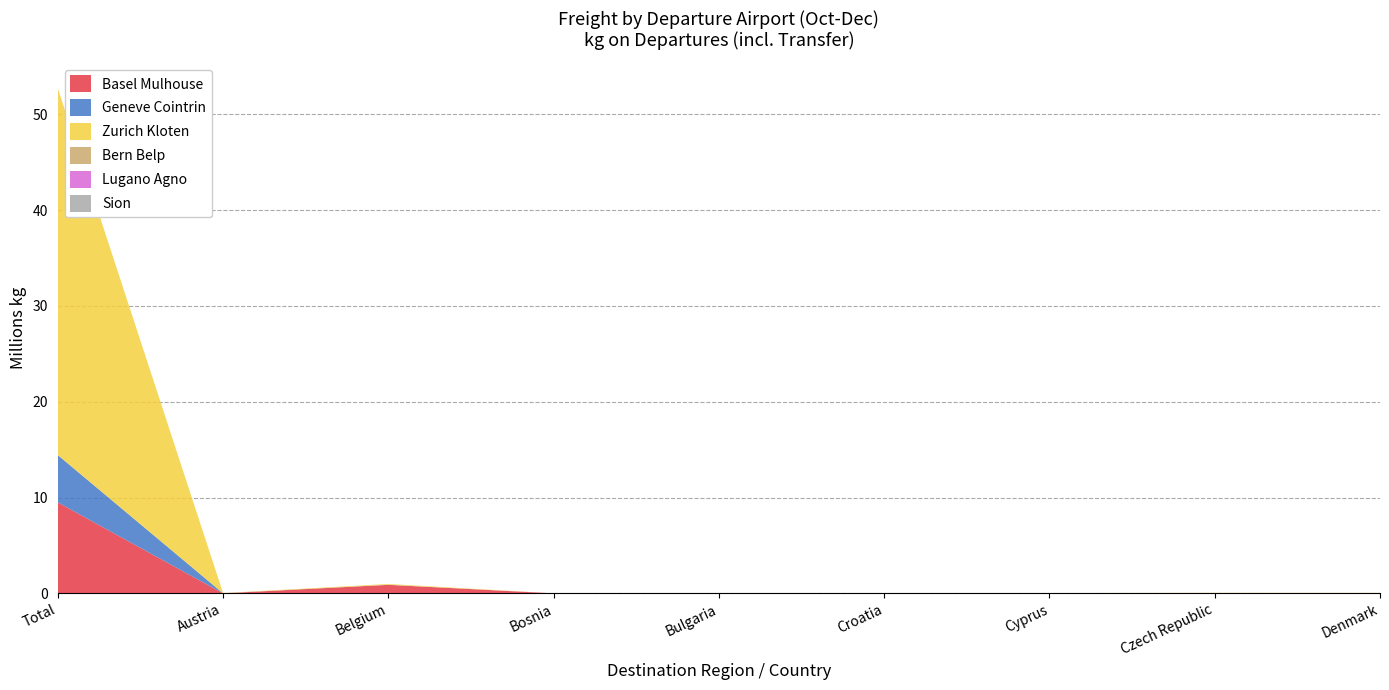

Reading left to right, extract all data points from this chart.

Basel Mulhouse: 9492958	0	886450	973	0	0	0	0	0
Geneve Cointrin: 4936290	8420	8600	0	0	0	0	0	1254
Zurich Kloten: 38277190	25711	83474	0	70	4824	34090	53971	47457
Bern Belp: 0	0	0	0	0	0	0	0	0
Lugano Agno: 0	0	0	0	0	0	0	0	0
Sion: 0	0	0	0	0	0	0	0	0